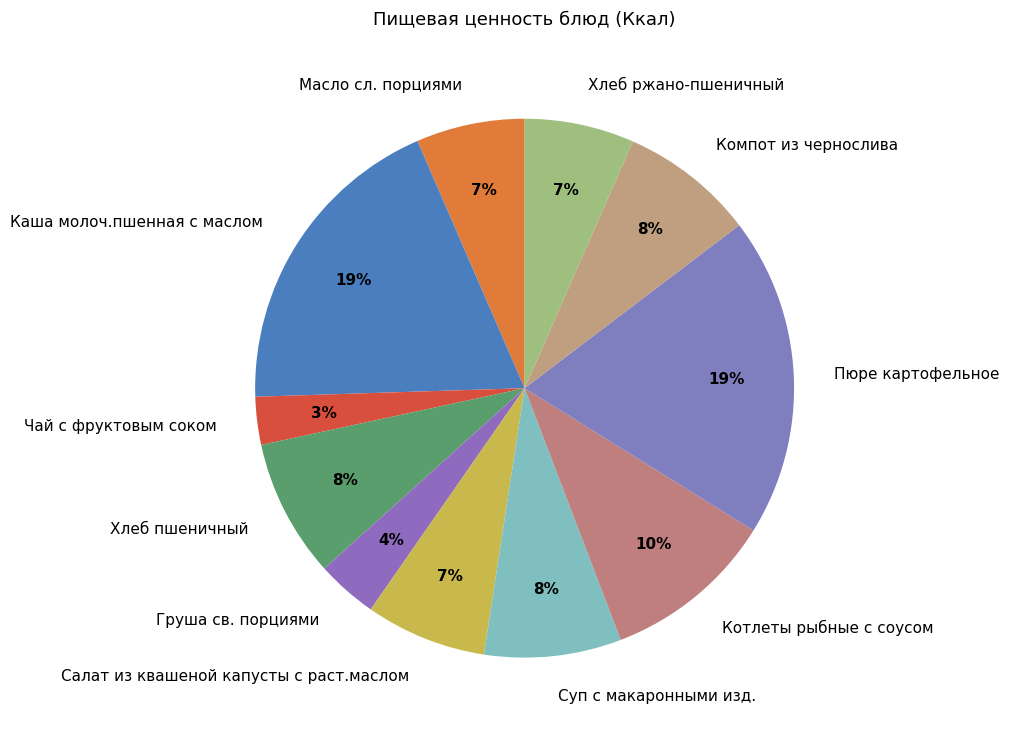

Count the number of slices in the pie.

11